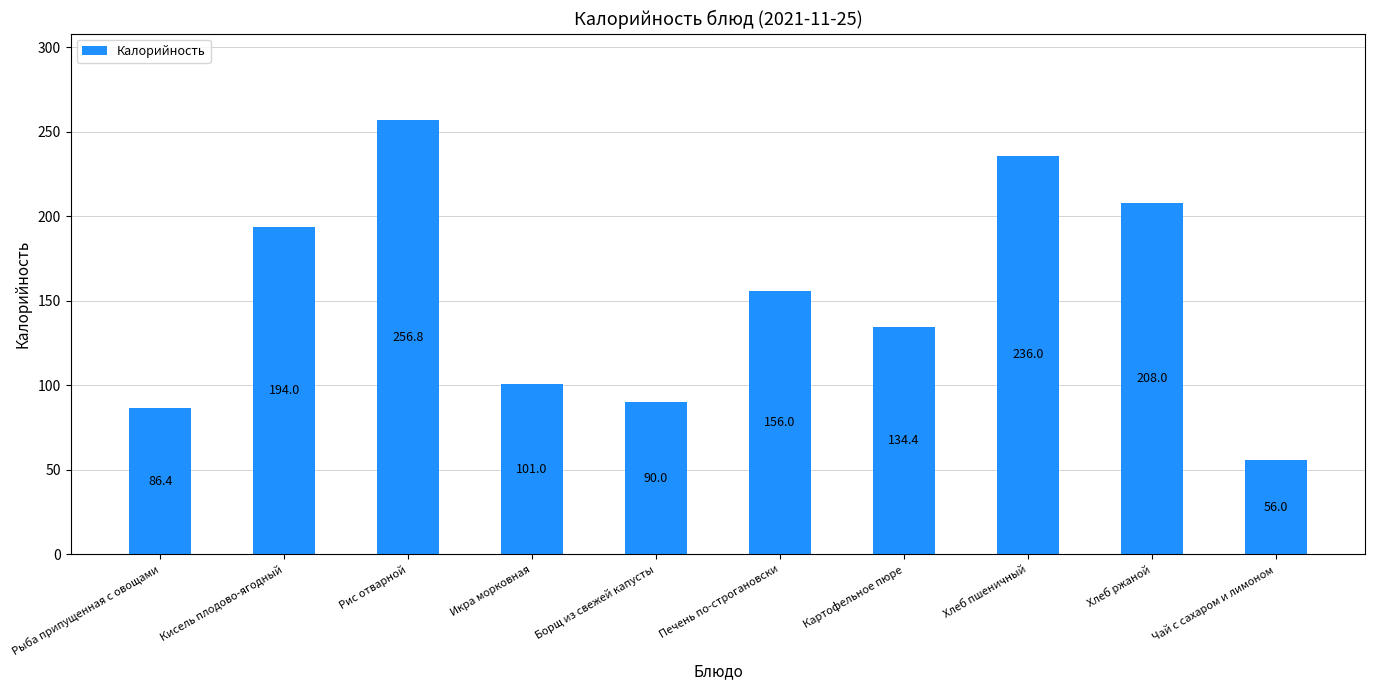

What is the label of the 4th bar from the right?

Картофельное пюре